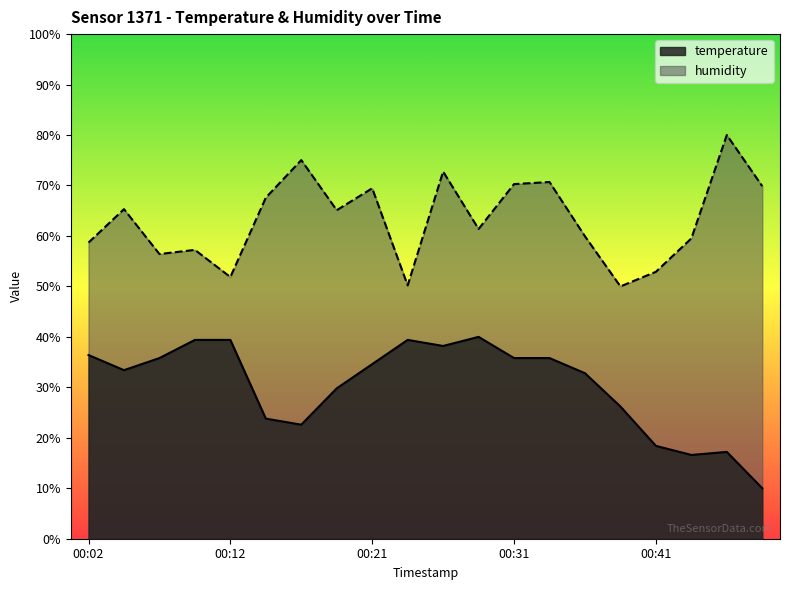

At which label is temperature closest to 25?

00:14